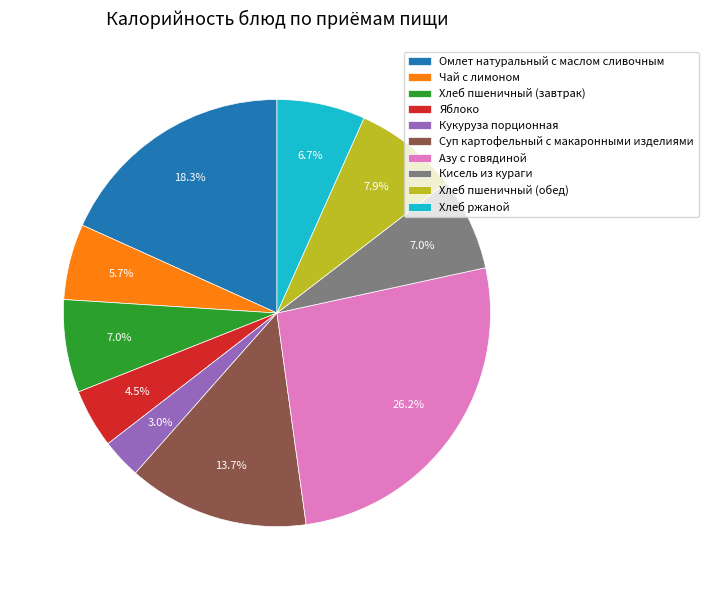

Is it true that Азу с говядиной is 16% of the pie?

False